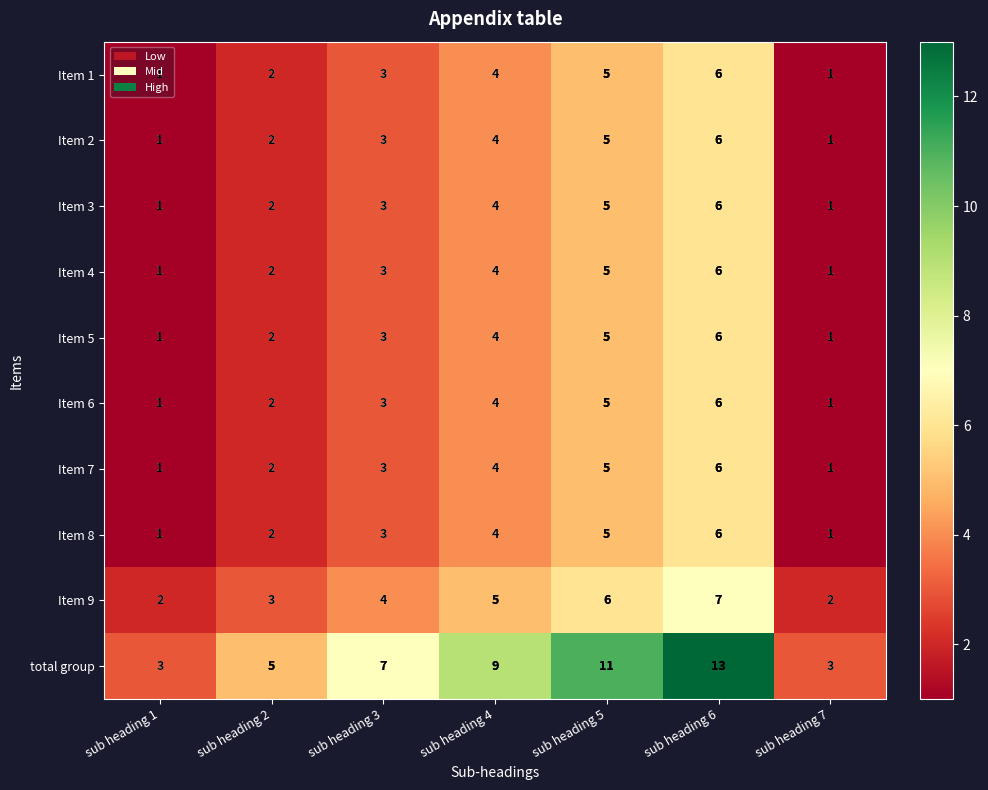

What is the maximum value for Item 3?

6